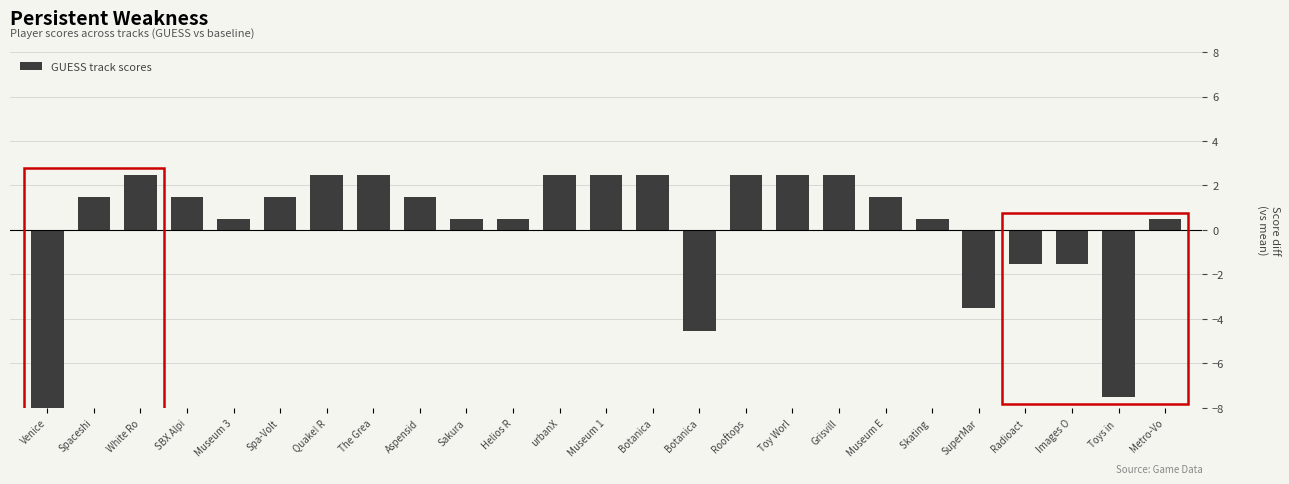

Are the bars grouped side by side (vs. stacked)?

No